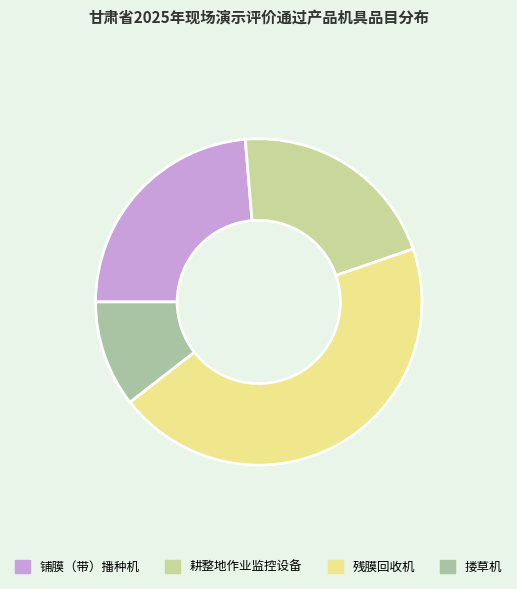

Which has a higher value, 耕整地作业监控设备 or 残膜回收机?

残膜回收机